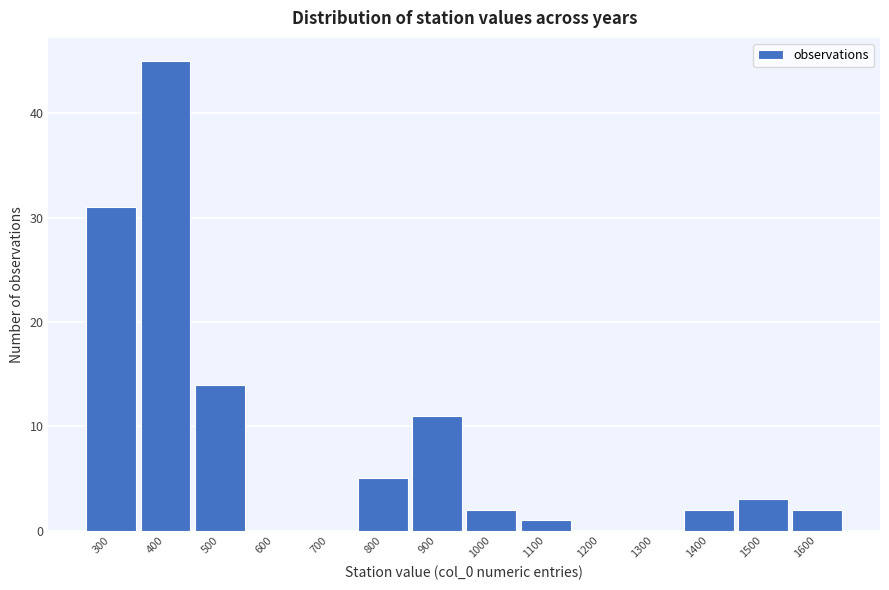

Reading left to right, extract all data points from this chart.

300=31	400=45	500=14	600=0	700=0	800=5	900=11	1000=2	1100=1	1200=0	1300=0	1400=2	1500=3	1600=2